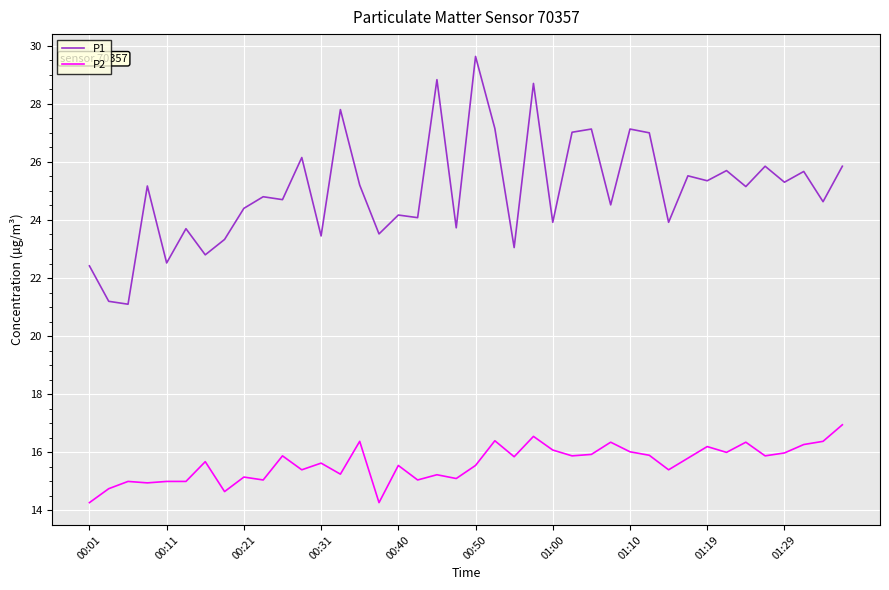

What is the maximum value shown in the chart?

29.6